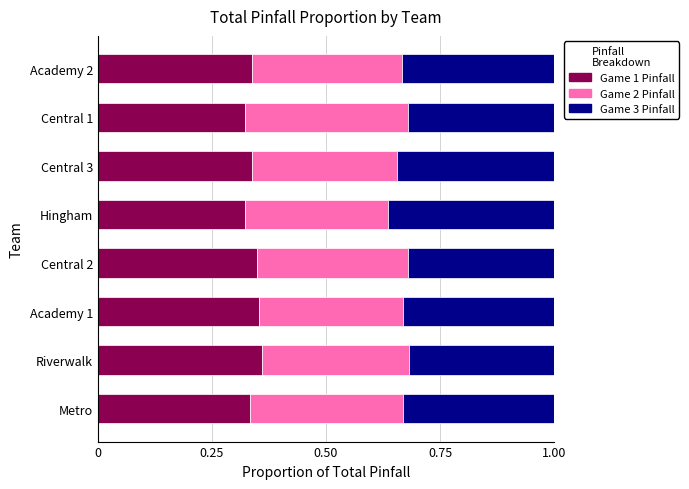

What is the total value across all series at Riverwalk?

1.0